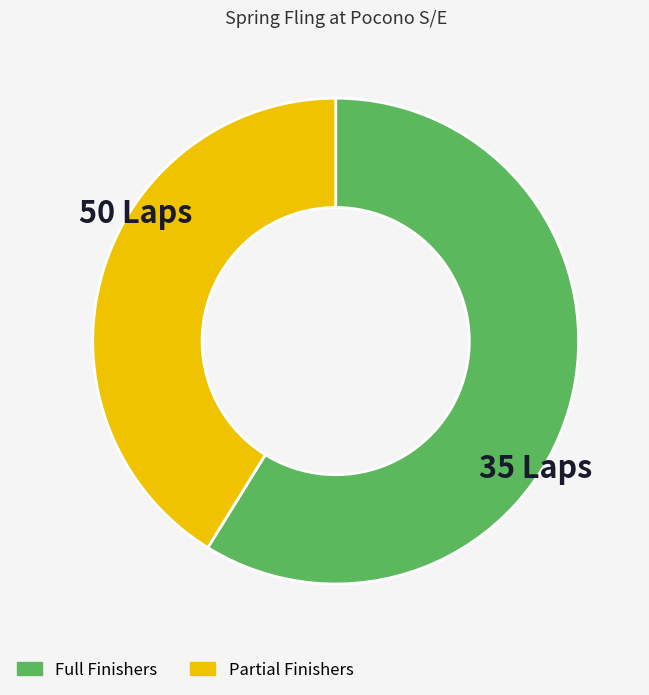

Does any single category account for the majority?

Yes